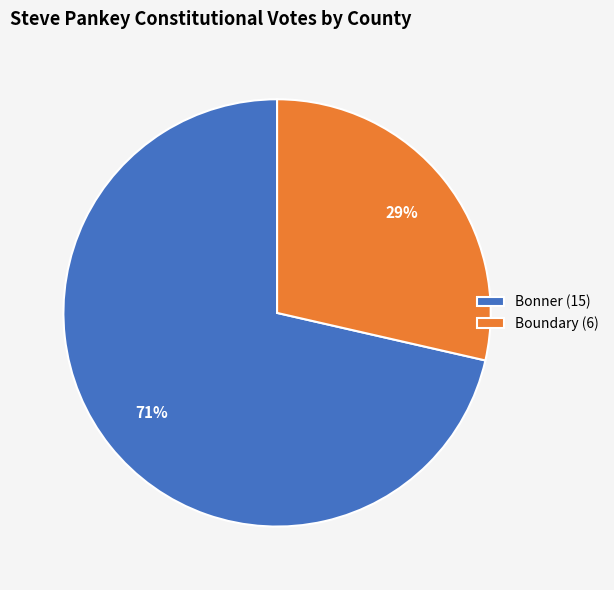

Combined, do Boundary (6) and Bonner (15) account for over 50%?

Yes